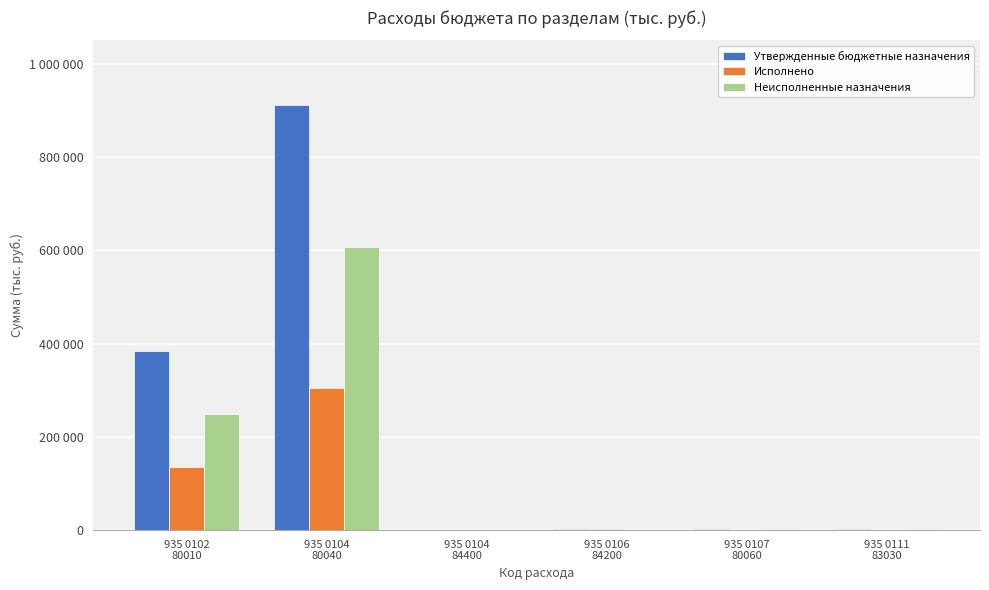

List the labels in order of Утвержденные бюджетные назначения value, smallest first.

935 0104
84400, 935 0111
83030, 935 0106
84200, 935 0107
80060, 935 0102
80010, 935 0104
80040